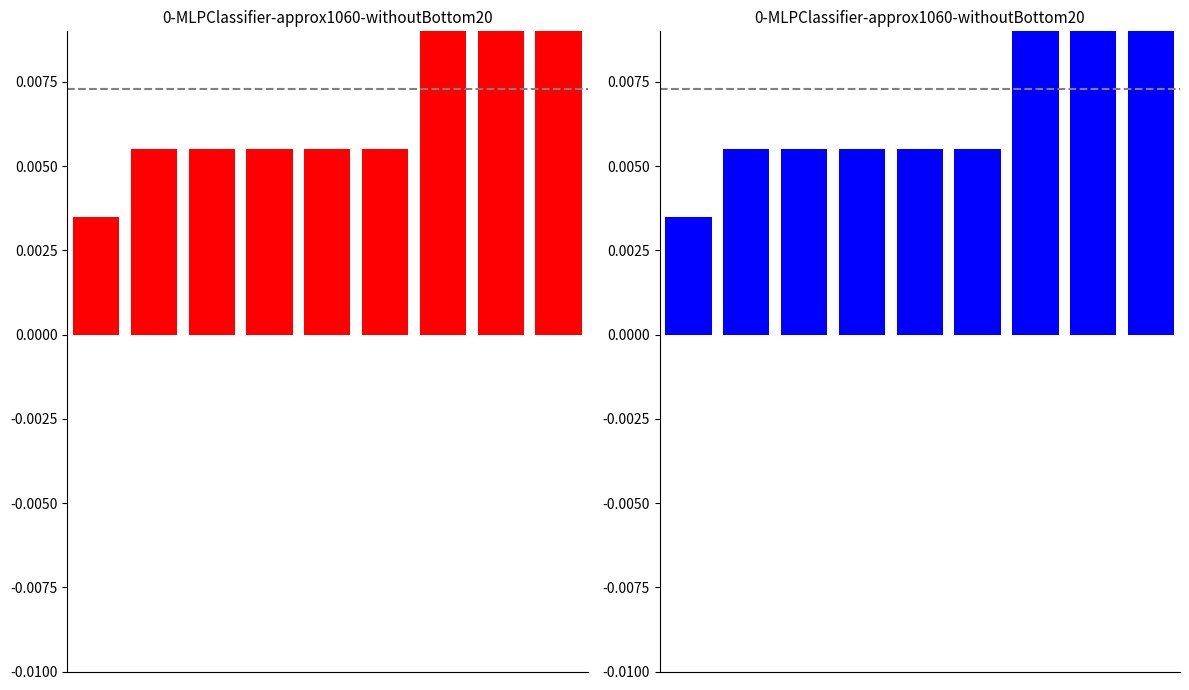

List the labels in order of value, largest first.

8, 6, 7, 1, 2, 3, 4, 5, 0